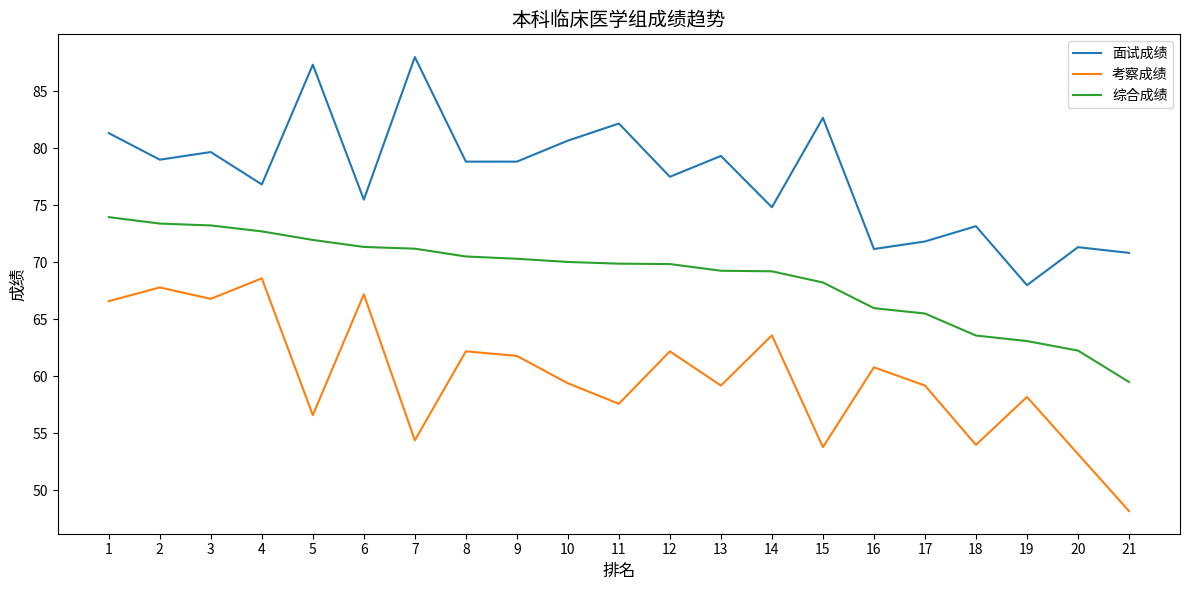

Is it true that 考察成绩 equals 31.7 at 14?

False